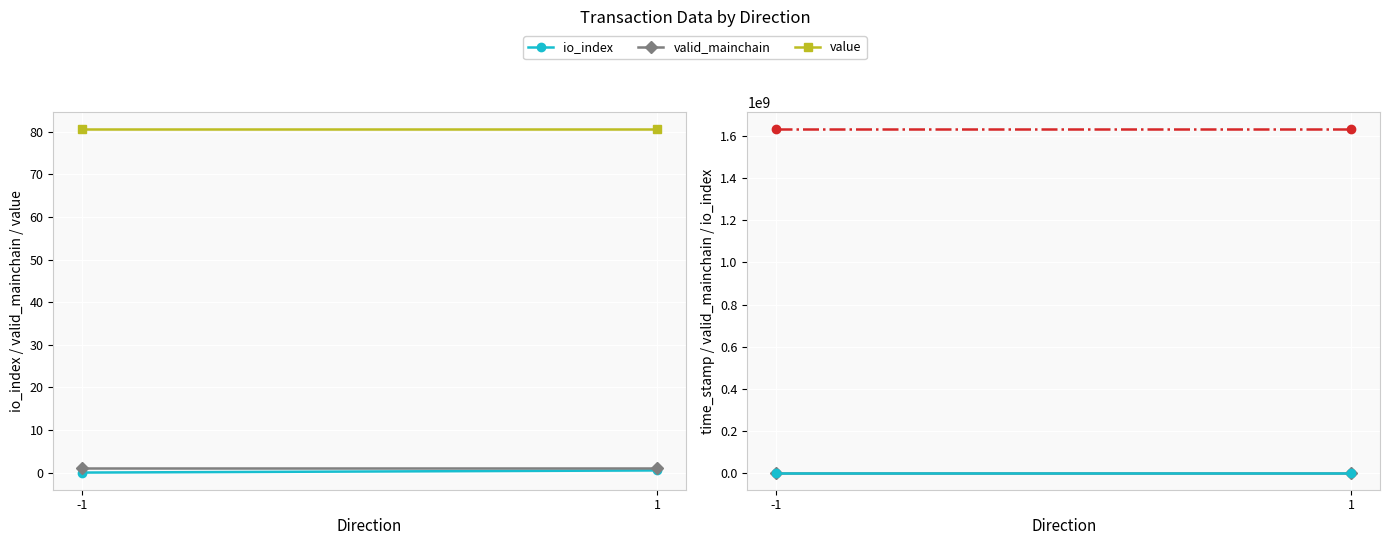

How many lines are shown in the chart?

4